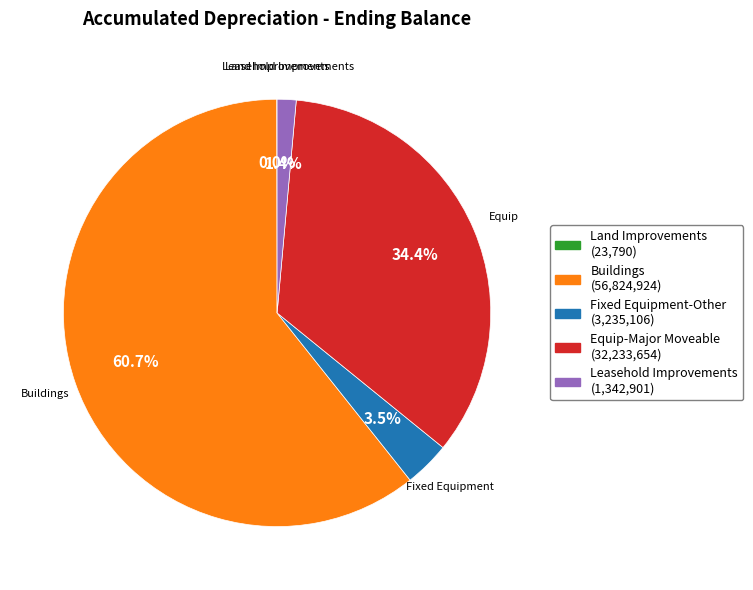

True or false: Equip-Major Moveable accounts for 34% of the total.

True